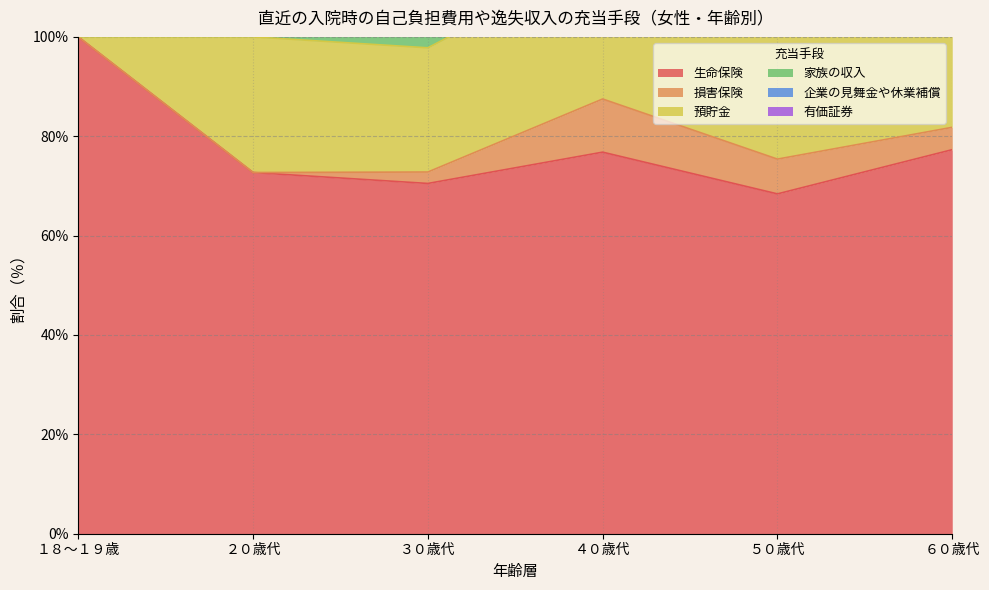

What is the sum of all 企業の見舞金や休業補償 values?

19.7